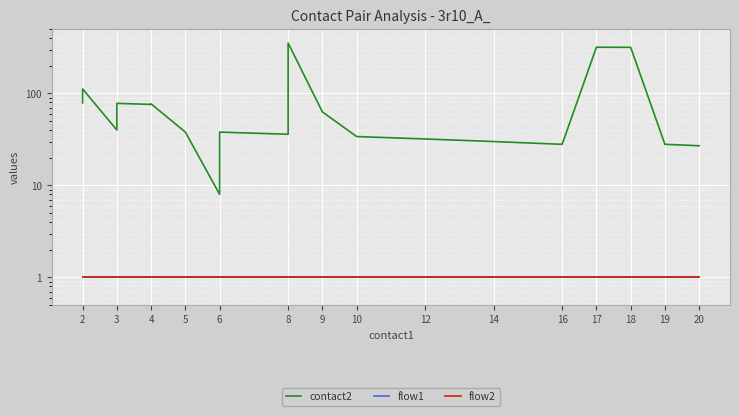

True or false: contact2 has more than 2 points higher than both neighbors.

True